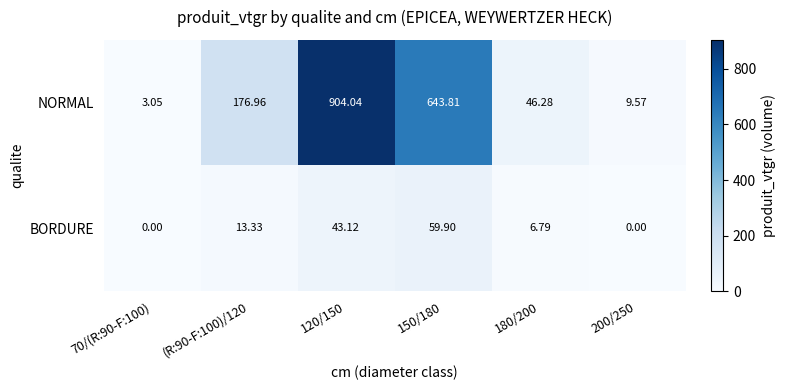

Rank the series by their average value, from highest to lowest.

NORMAL, BORDURE